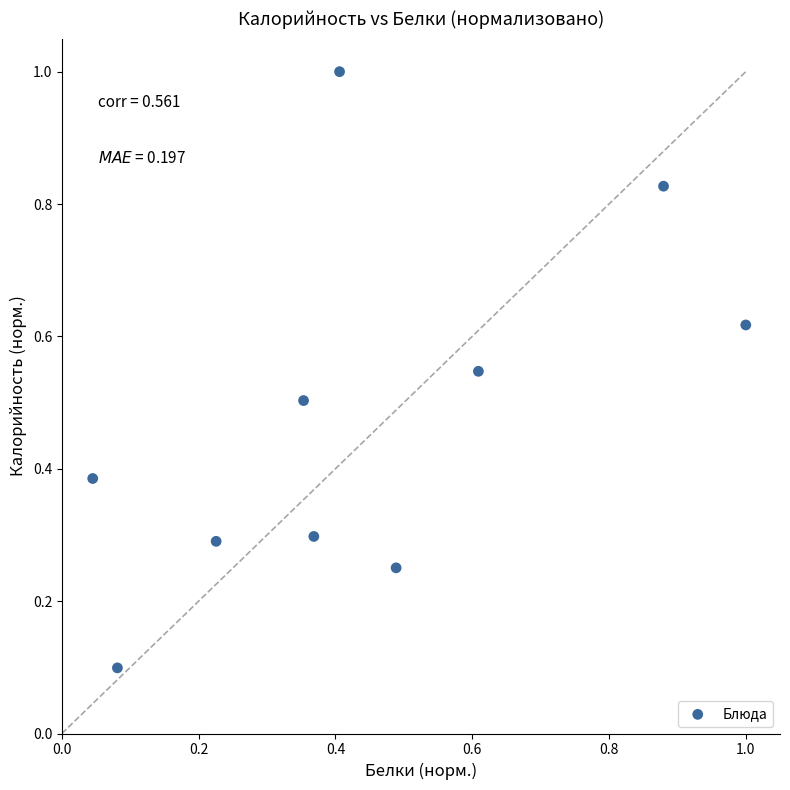

What is the range of Y values (max minus min)?

0.9